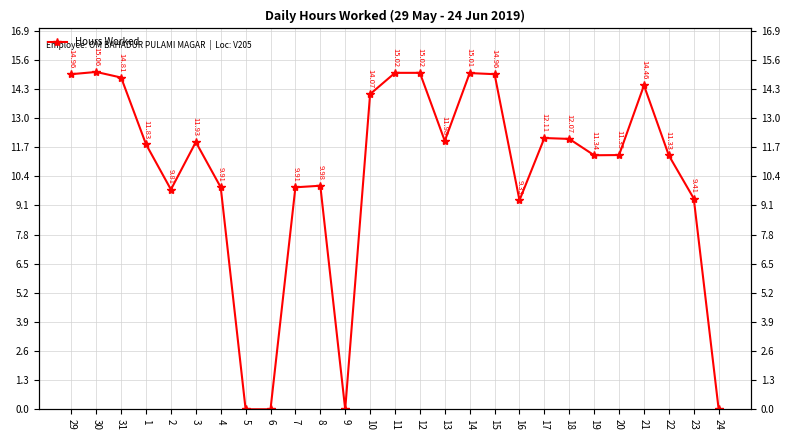

Approximately how many times larger is the value at 18 compared to 1?

1.0